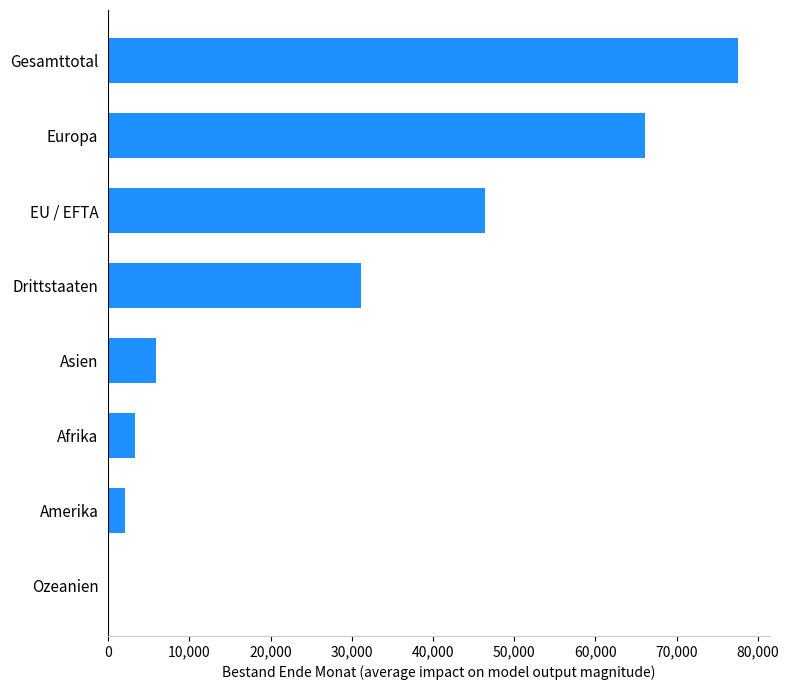

What is the change in value from Drittstaaten to EU / EFTA?

+15256